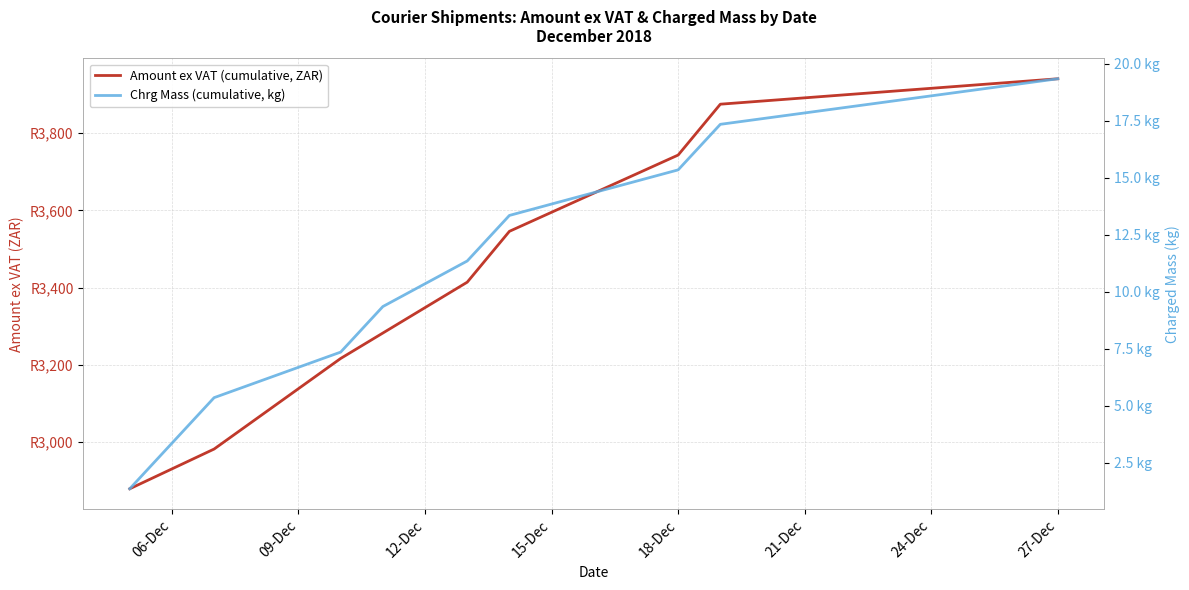

Which label corresponds to the smallest value in the chart?

06-Dec